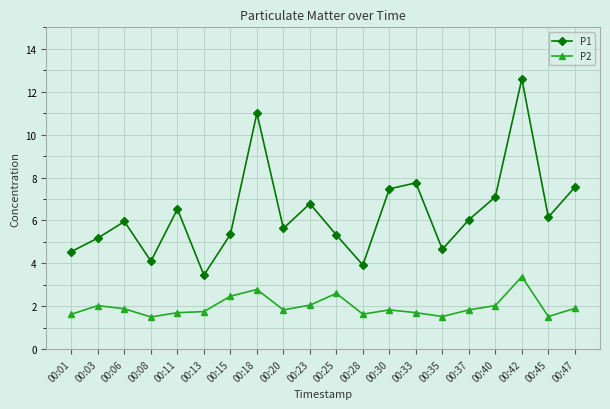

Rank the series by their average value, from highest to lowest.

P1, P2